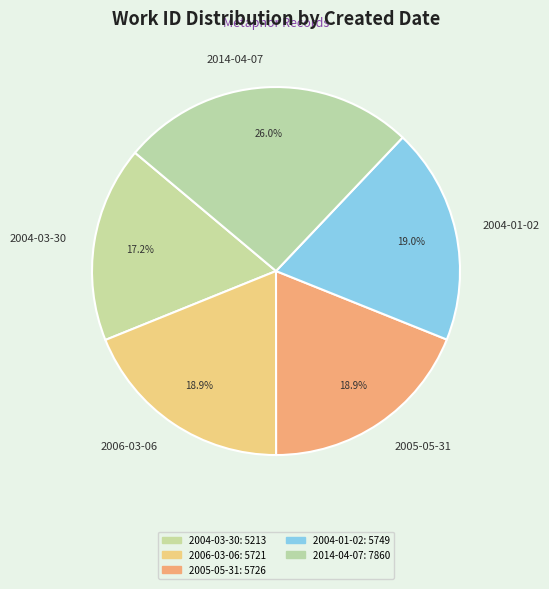

What is the smallest slice in the pie chart?

2004-03-30